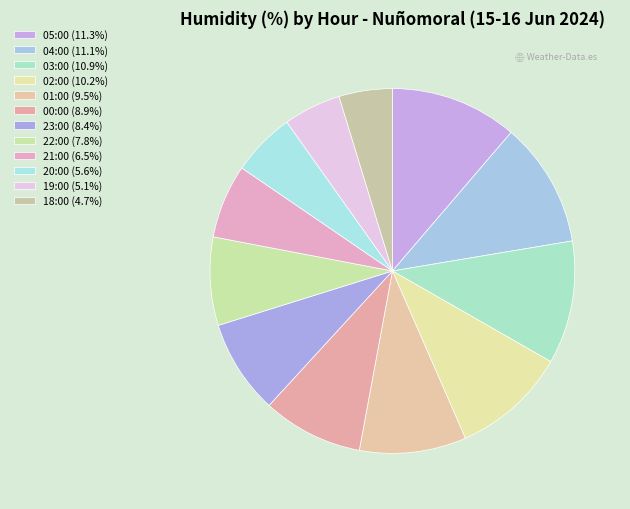

Count the number of slices in the pie.

12